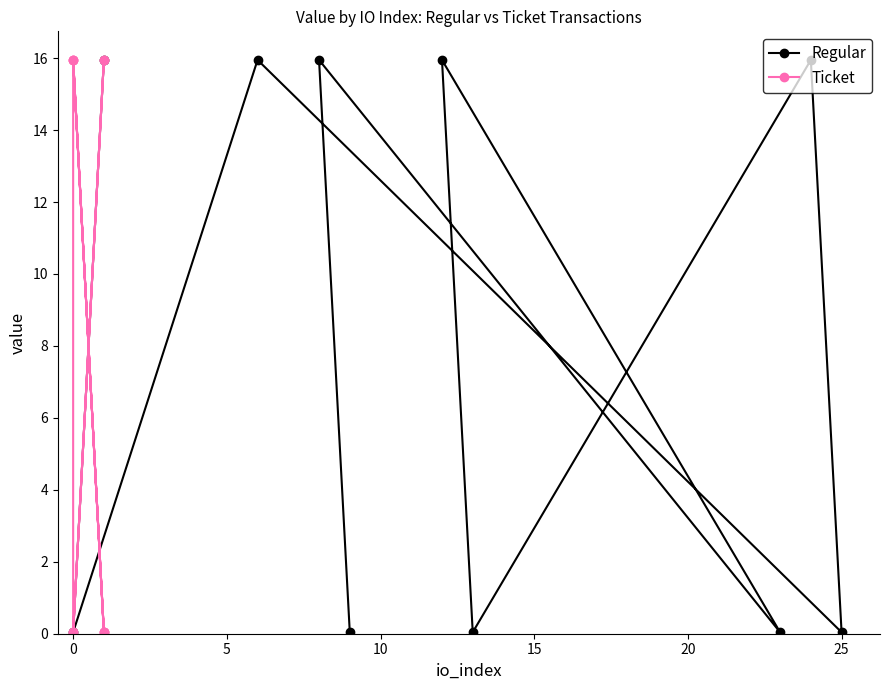

True or false: Regular and Ticket cross at least once.

False